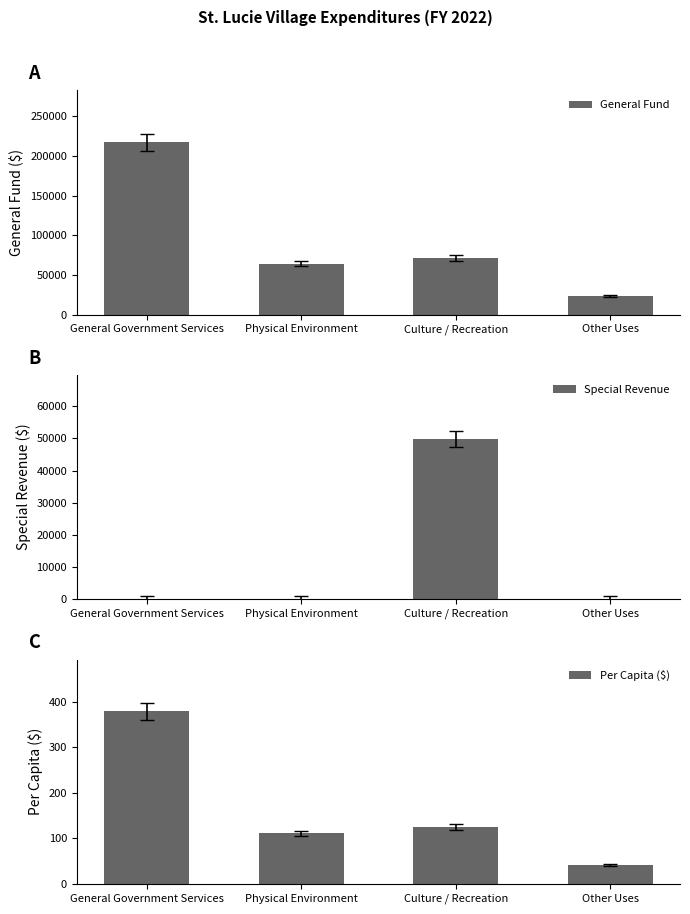

Count the number of categories in the chart.

4